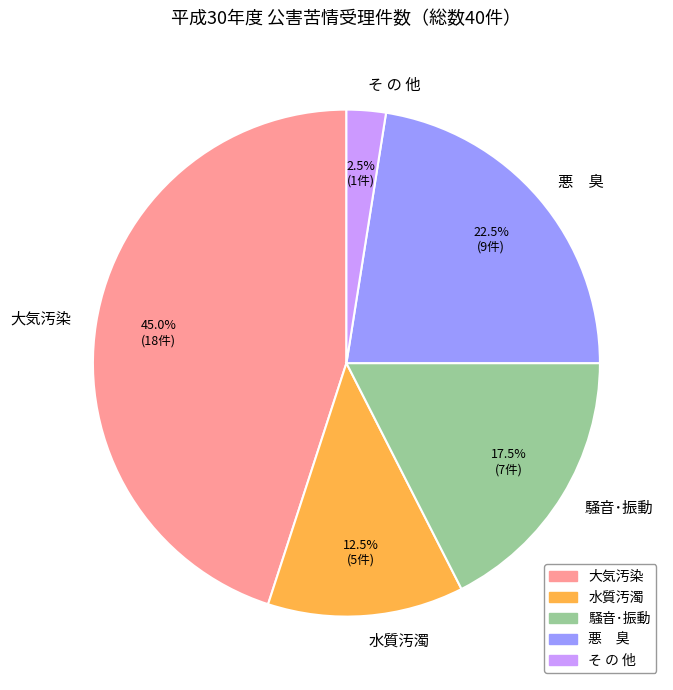

Which slice is the largest?

大気汚染